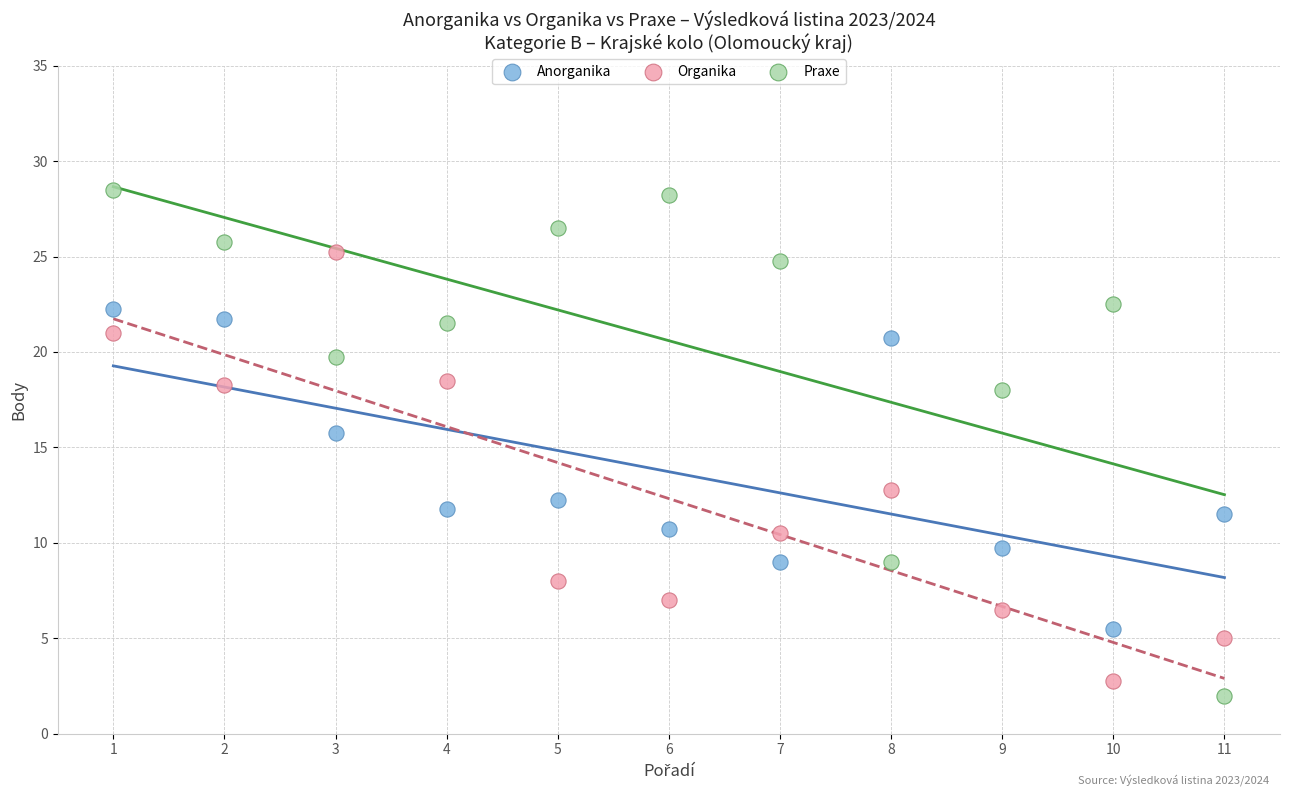

Which series has the widest spread of Y values?

Praxe